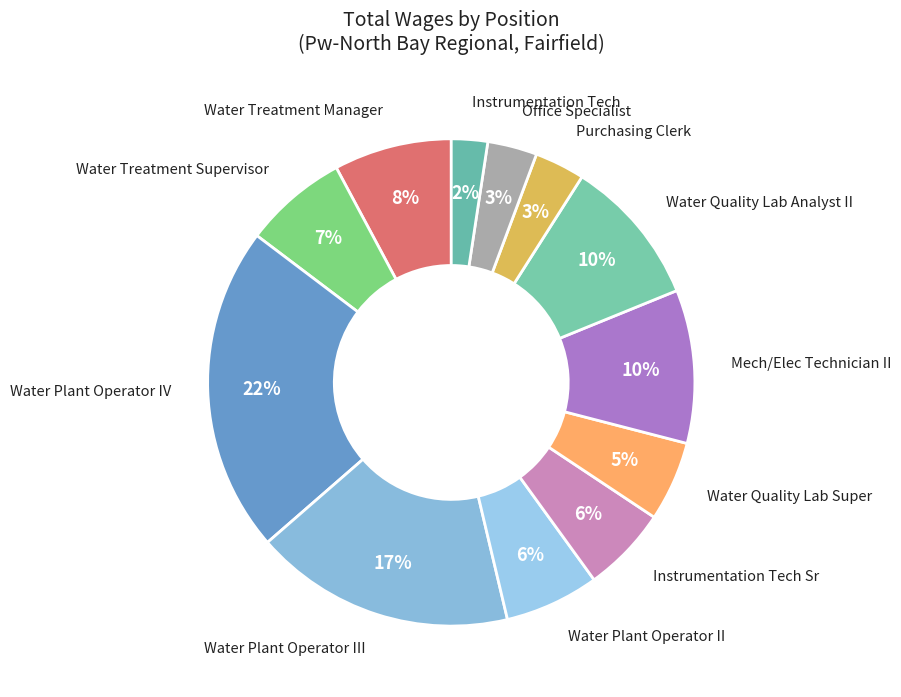

To the nearest percent, what is the difference between the Purchasing Clerk and Water Plant Operator II slice percentages?

3%